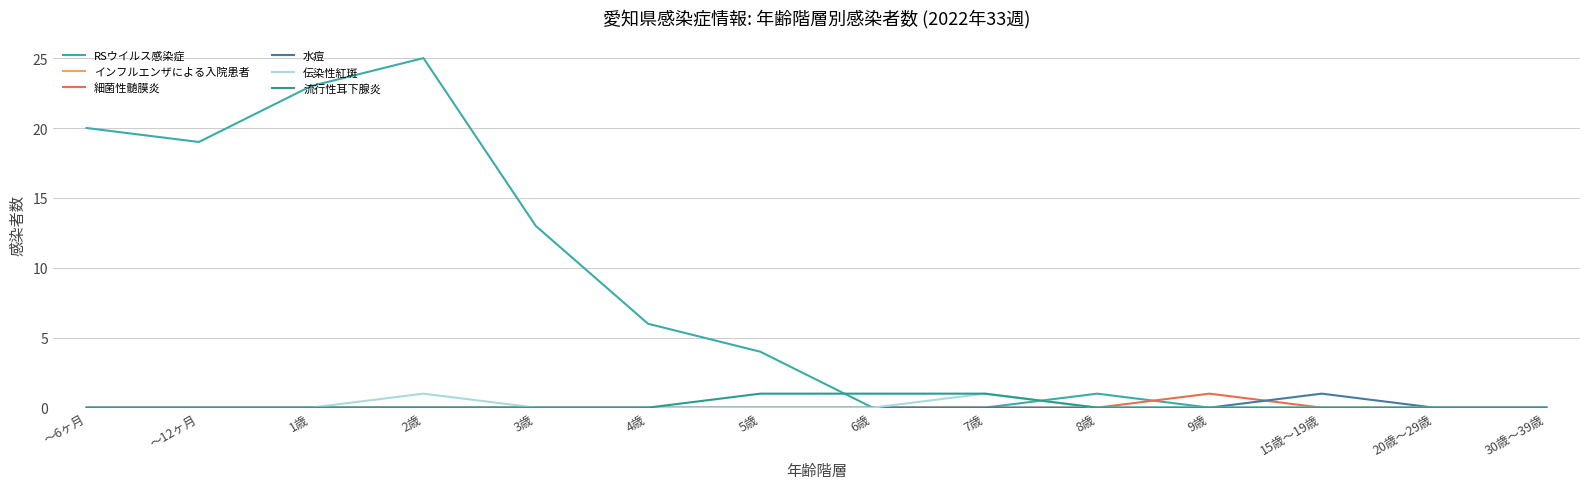

What is the maximum value for 伝染性紅斑?

1